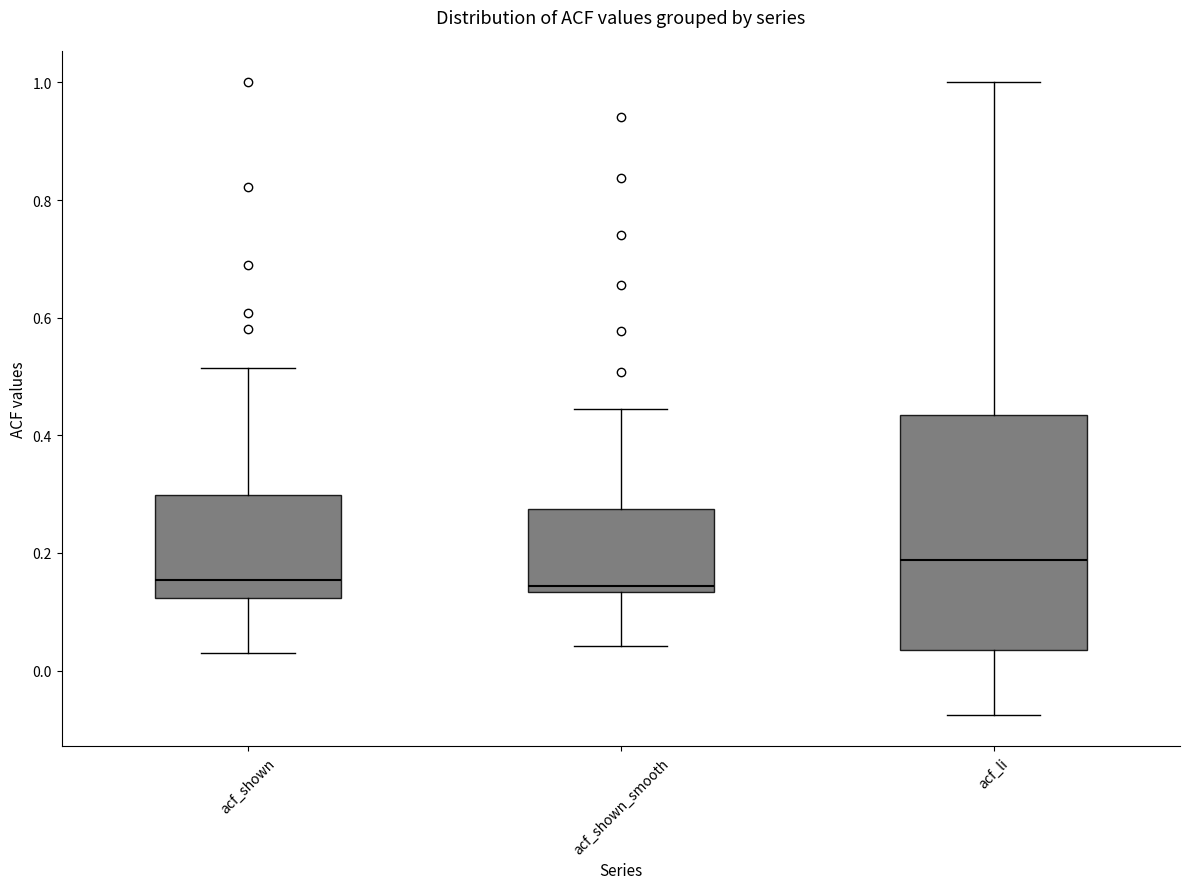

Reading left to right, read every box against the y-axis: the position of its median line, the range the box covers, and the ends of its whiskers. The values are not printed on the chart, so give them approximately, as read against the axis.

acf_shown: median 0.16, box 0.12 to 0.30, whiskers 0.04 to 0.52
acf_shown_smooth: median 0.14 (just above the box's lower edge), box 0.14 to 0.28, whiskers 0.04 to 0.44
acf_li: median 0.18, box 0.04 to 0.44, whiskers -0.08 to 1.00